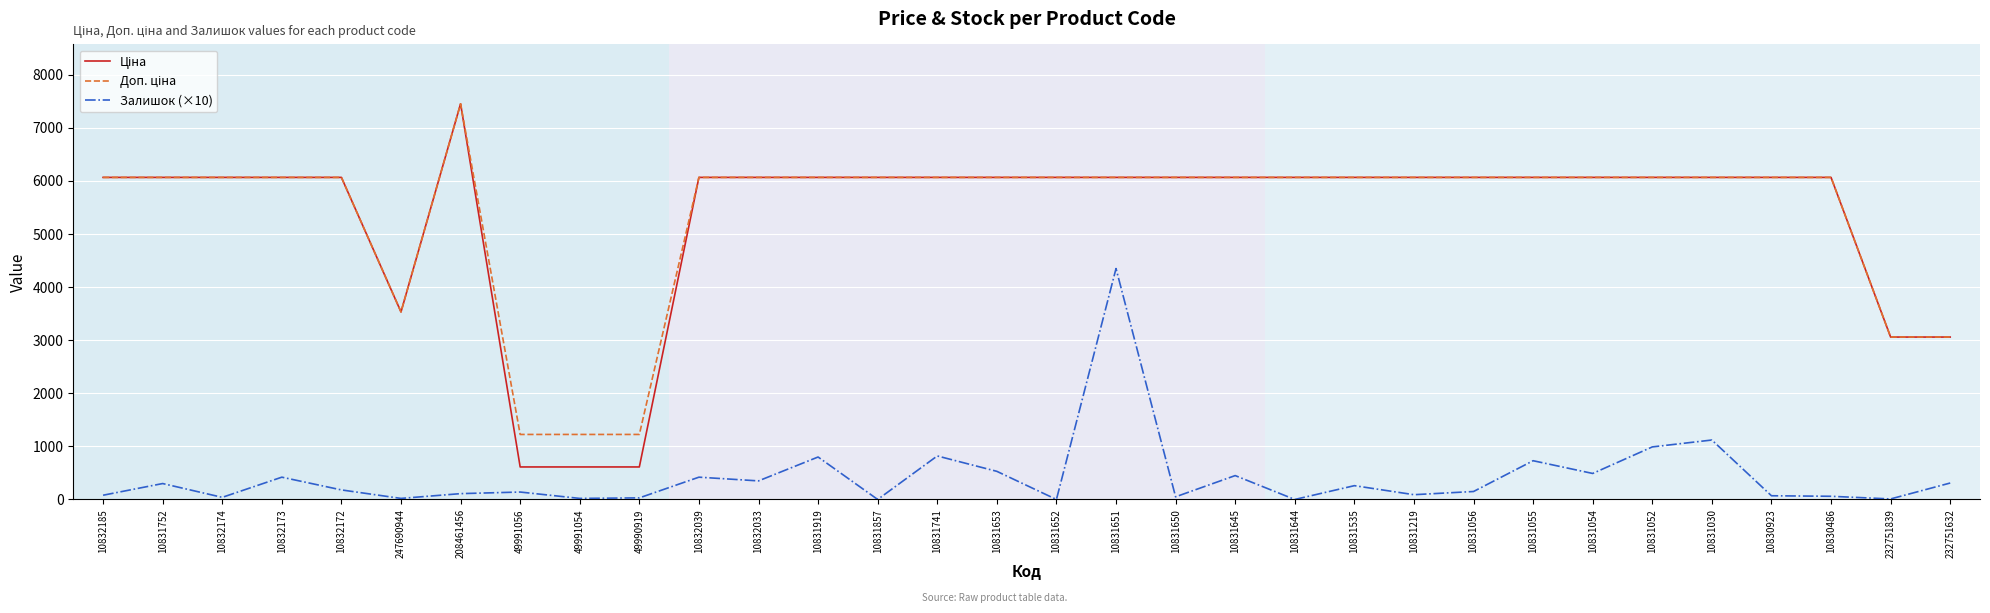

What is the difference between the highest and lowest values at 10831056?

5917.2